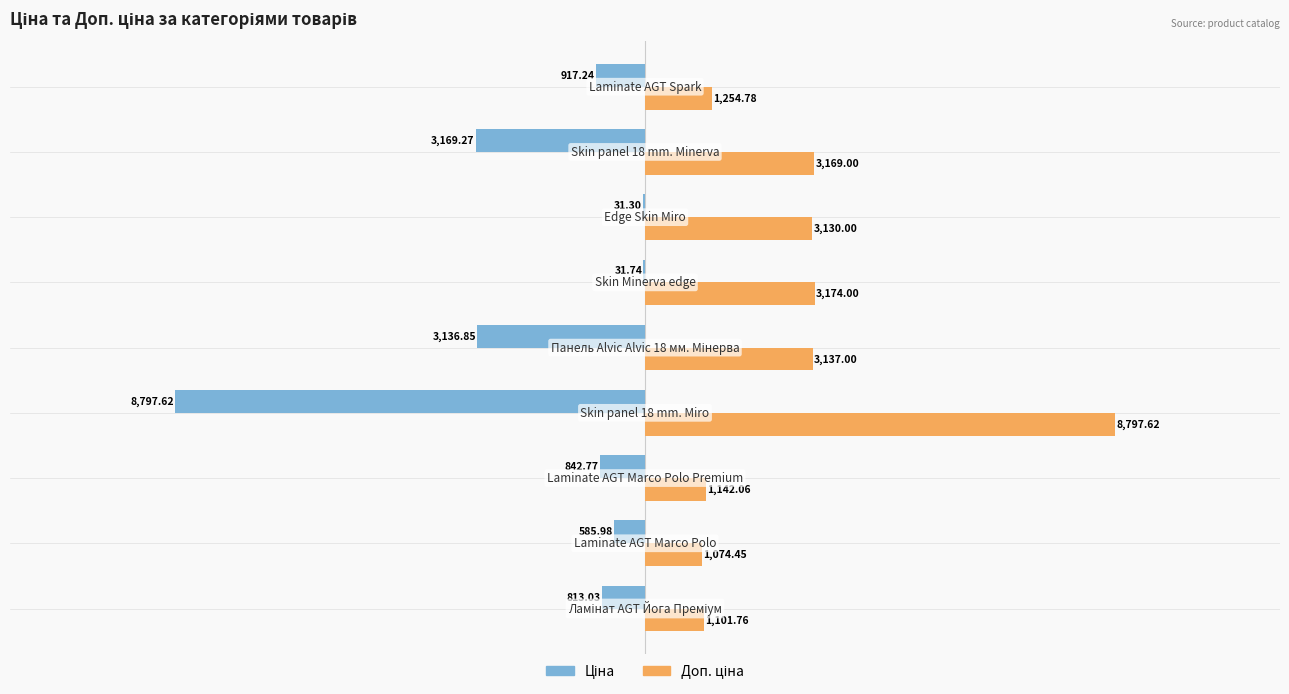

How many categories are shown in the chart?

9